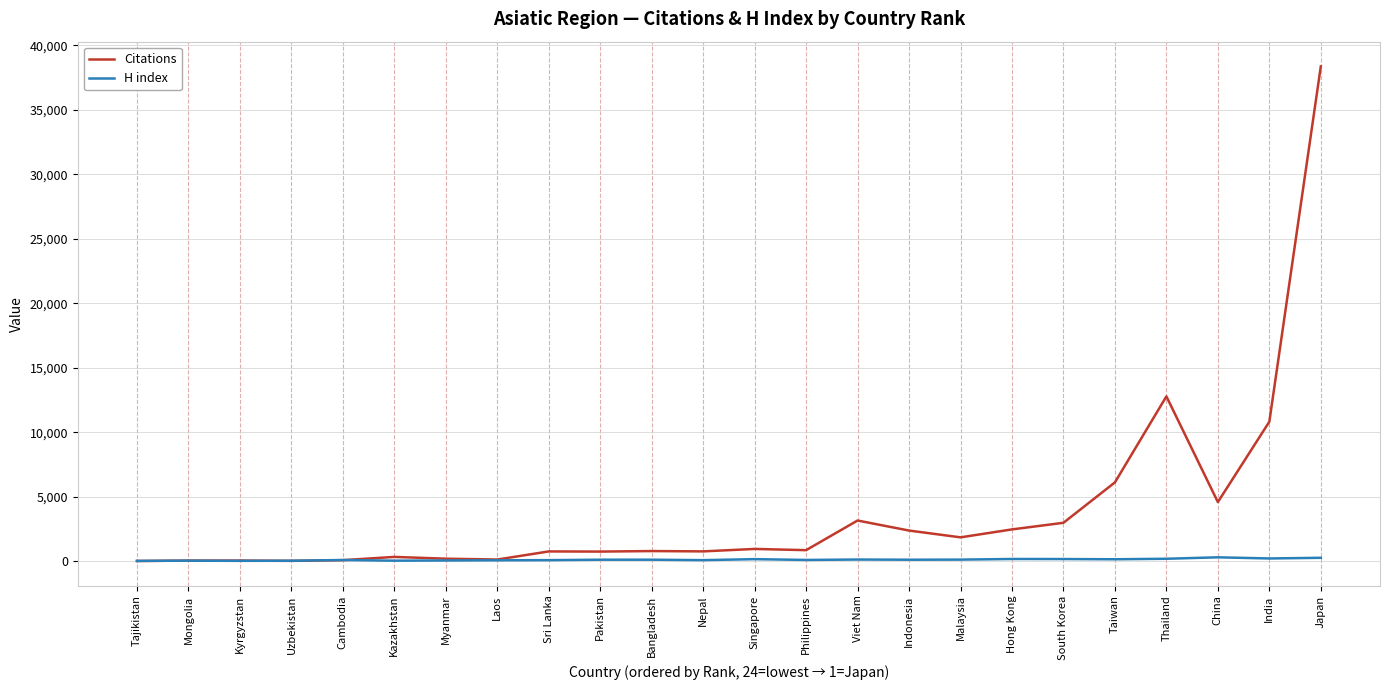

Which series changed the most between Laos and Taiwan?

Citations